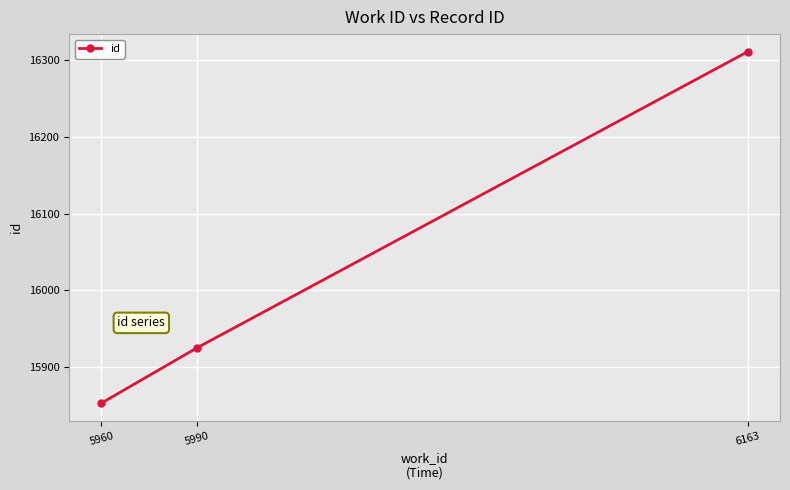

What is the difference between the maximum and second lowest values?

386